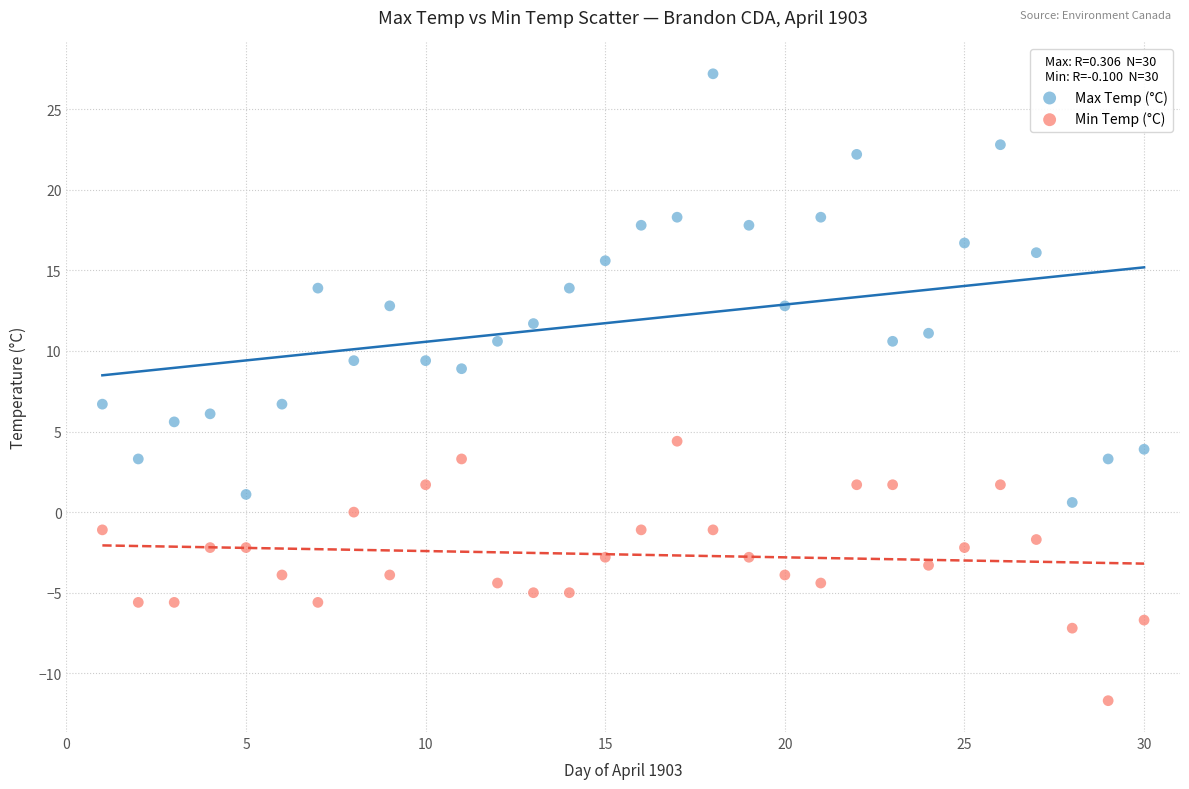

Which series has the widest spread of Y values?

Max Temp (°C)